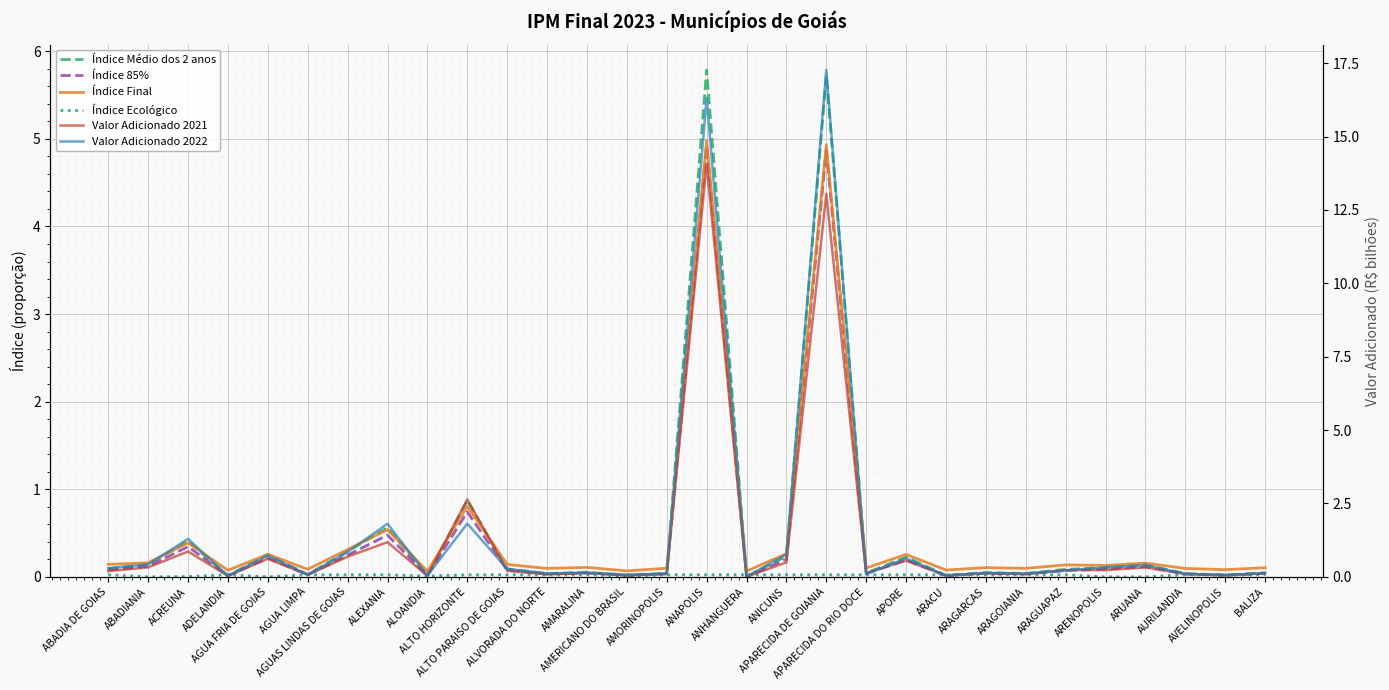

Where is Valor Adicionado 2022 nearest to the value 8?

ALTO HORIZONTE